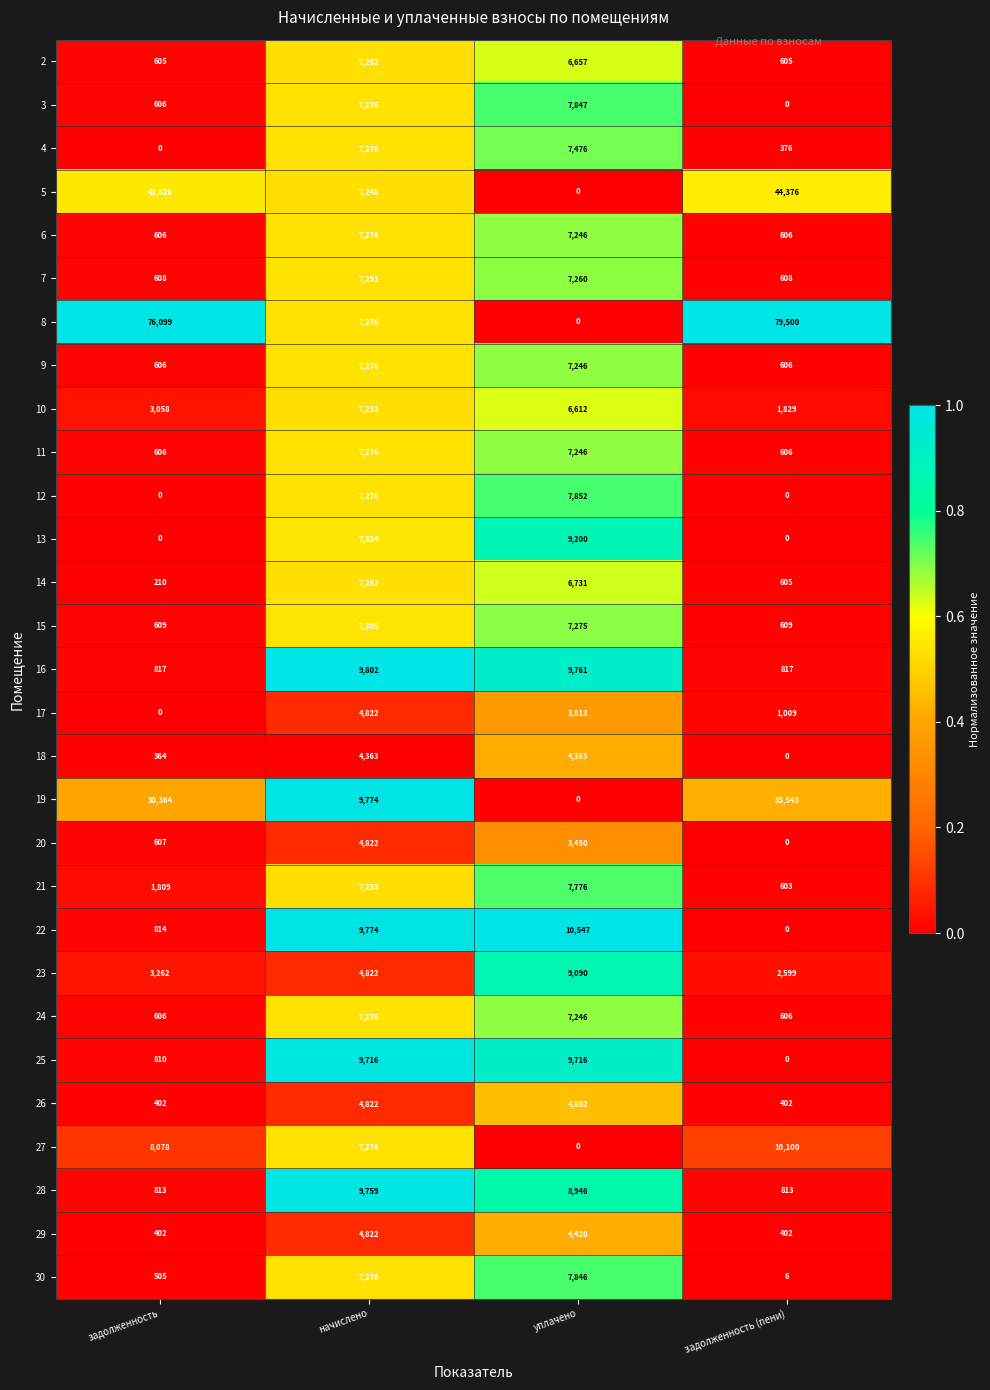

What is the difference between the second highest and second lowest values in the 14 series?

6126